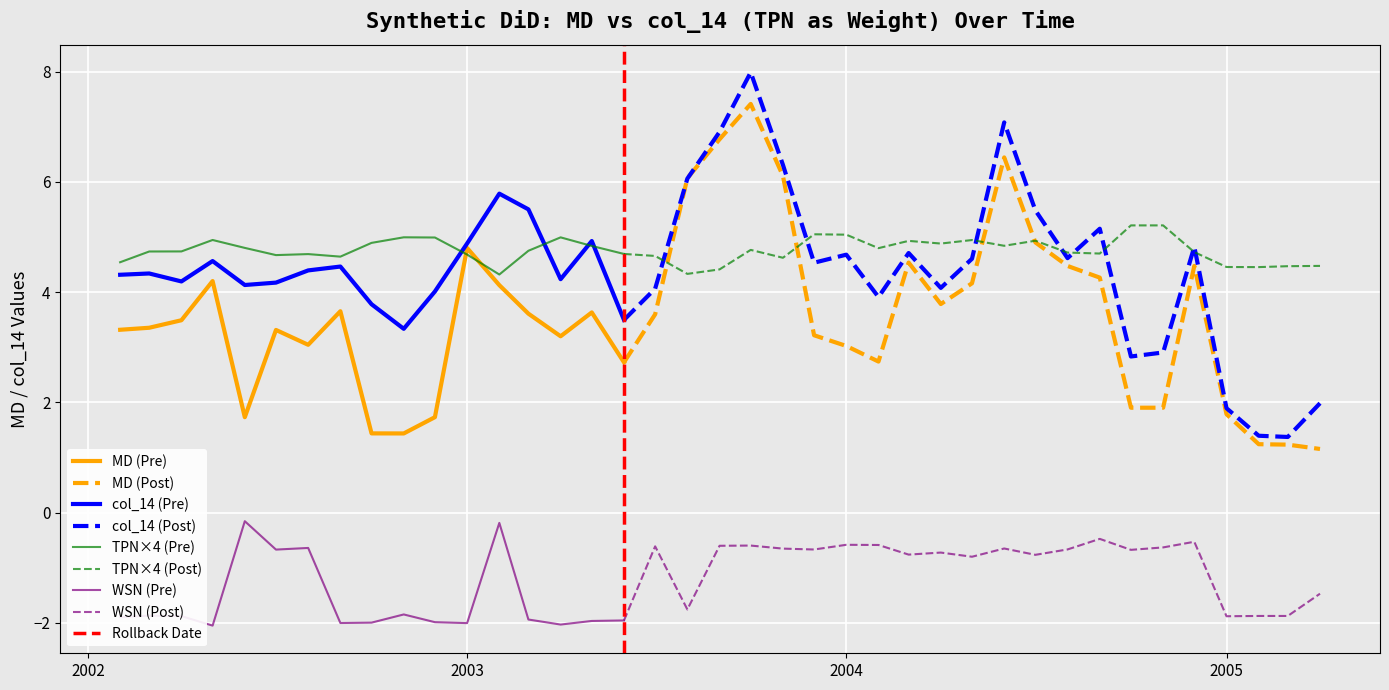

What is the difference between the second highest and minimum values in the WSN series?

1.9